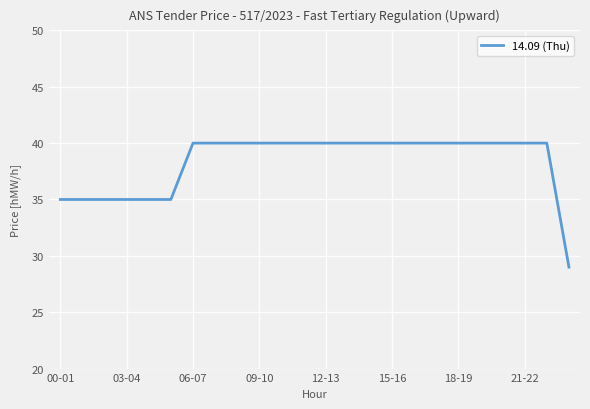

What is the maximum value shown in the chart?

40